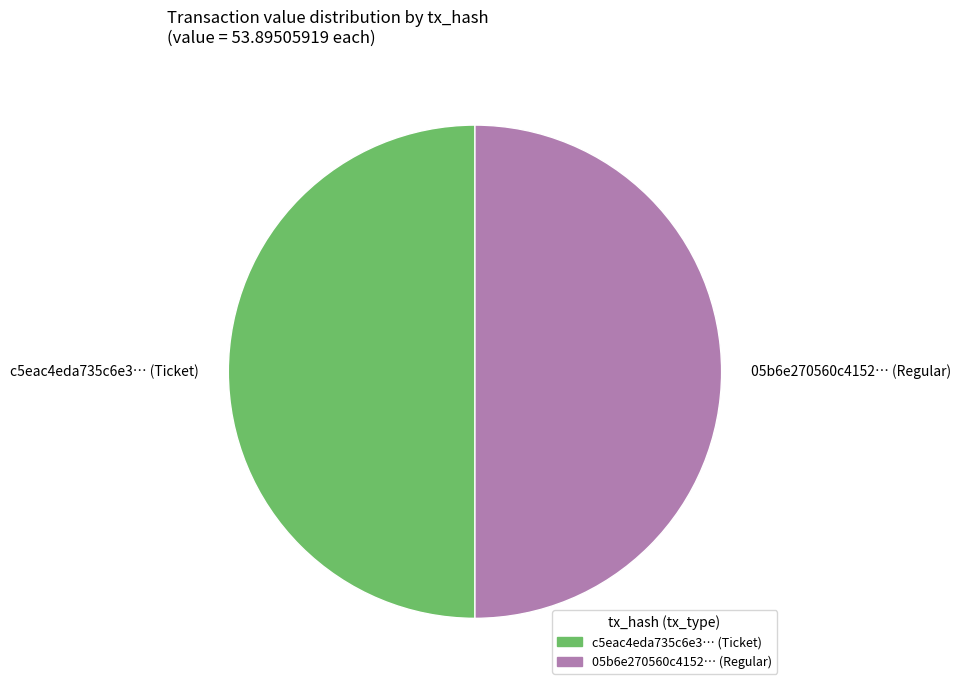

Is it true that 05b6e270560c4152… (Regular) is 50% of the pie?

True